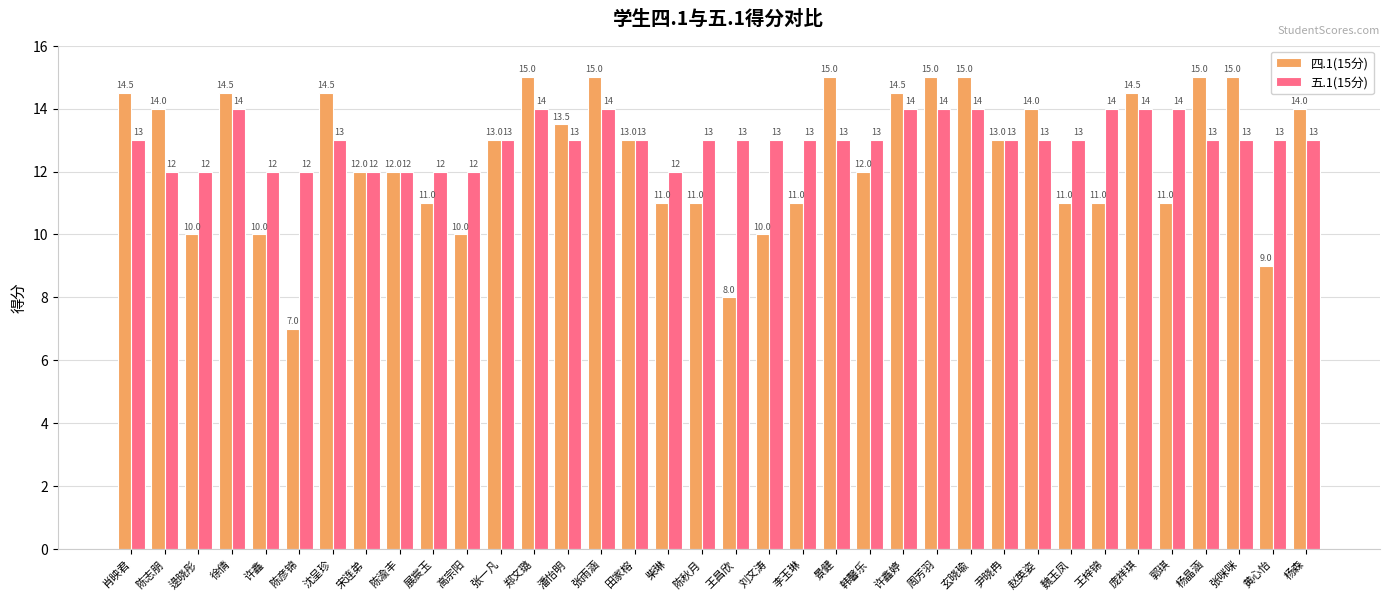

How many bars are there in each group?

2